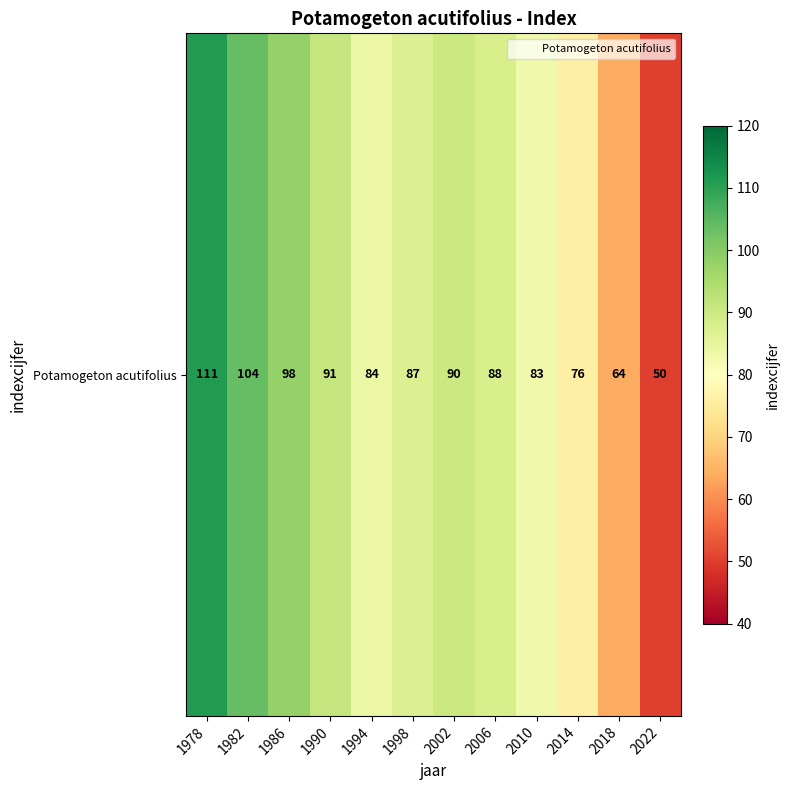

At which category does the chart reach its minimum across all series?

2022